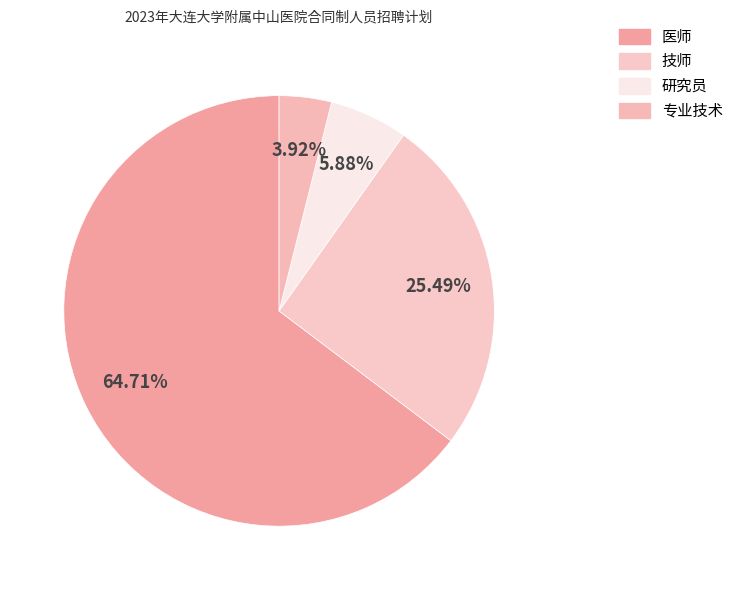

How many slices are in this pie chart?

4